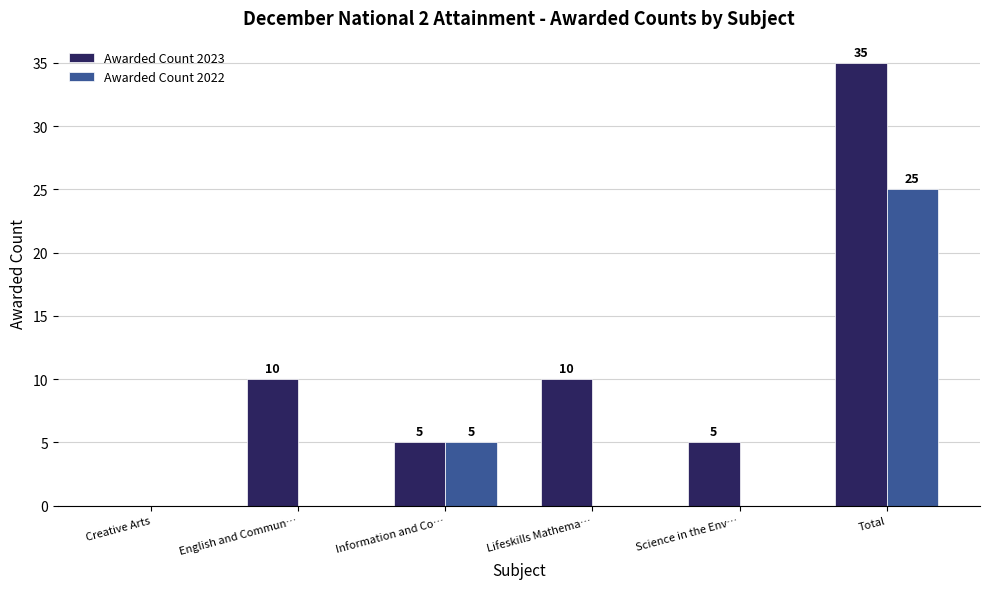

How many series are shown in this chart?

2